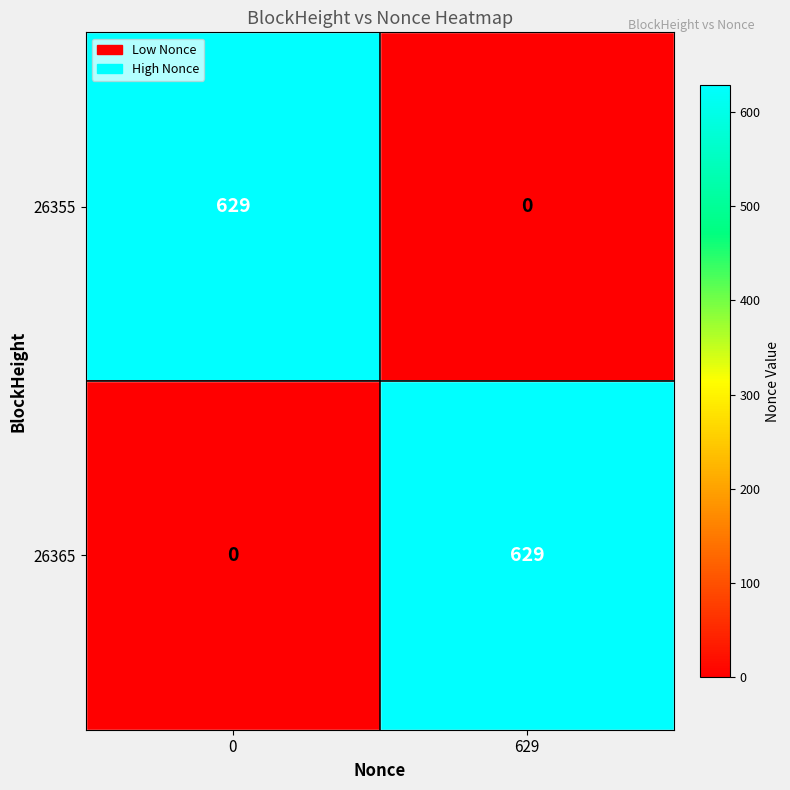

At how many categories does at least one series exceed 229?

2